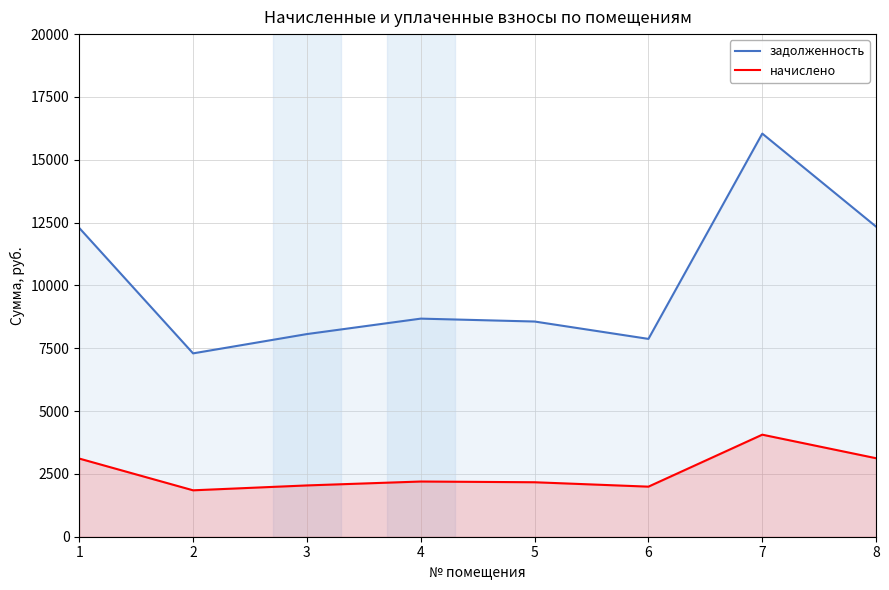

What is the value of the начислено point at the 5th from the left?

2167.6